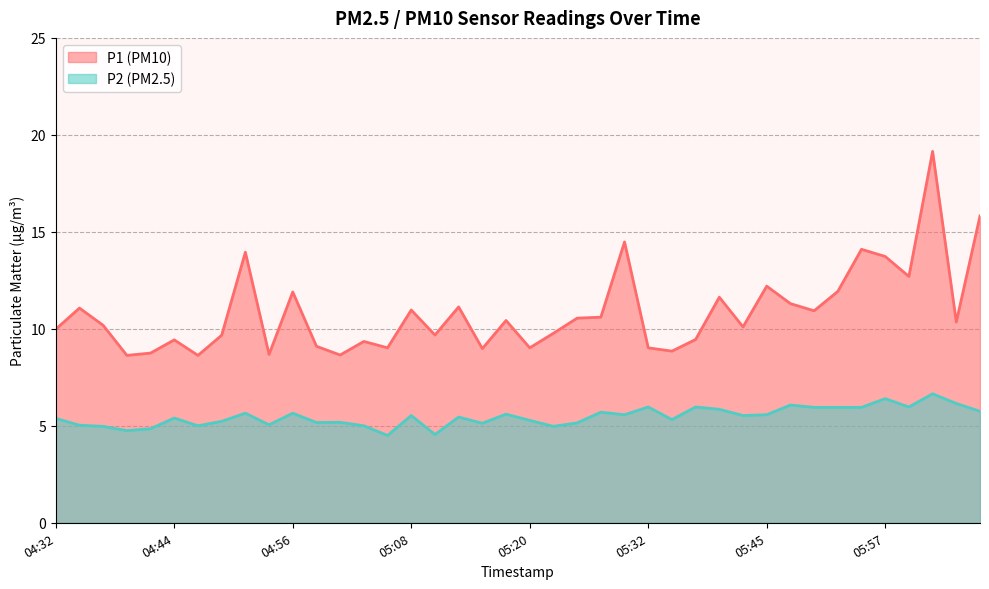

What is the sum of all P2 values?

218.8